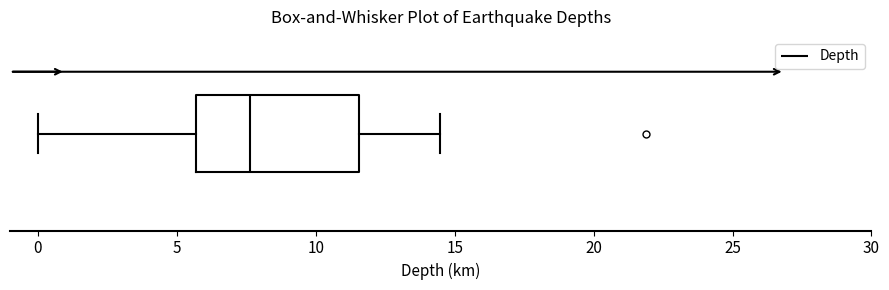

Where does the right whisker of the box end on the x-axis? The values are not printed on the chart, so give them approximately, as read against the axis.

14.5